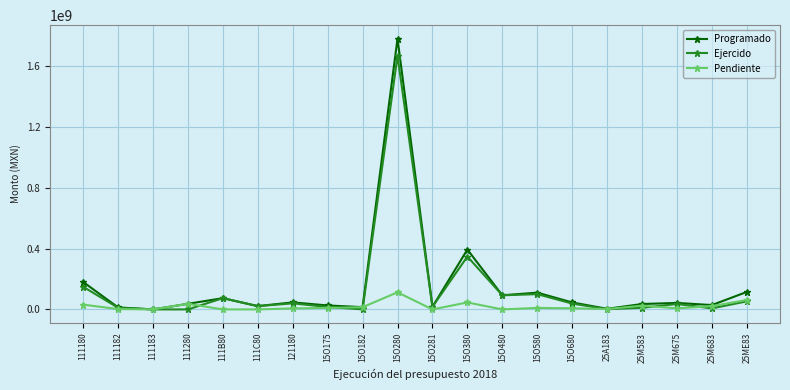

Is it true that Programado equals 15022817.8 at 15O182?

True